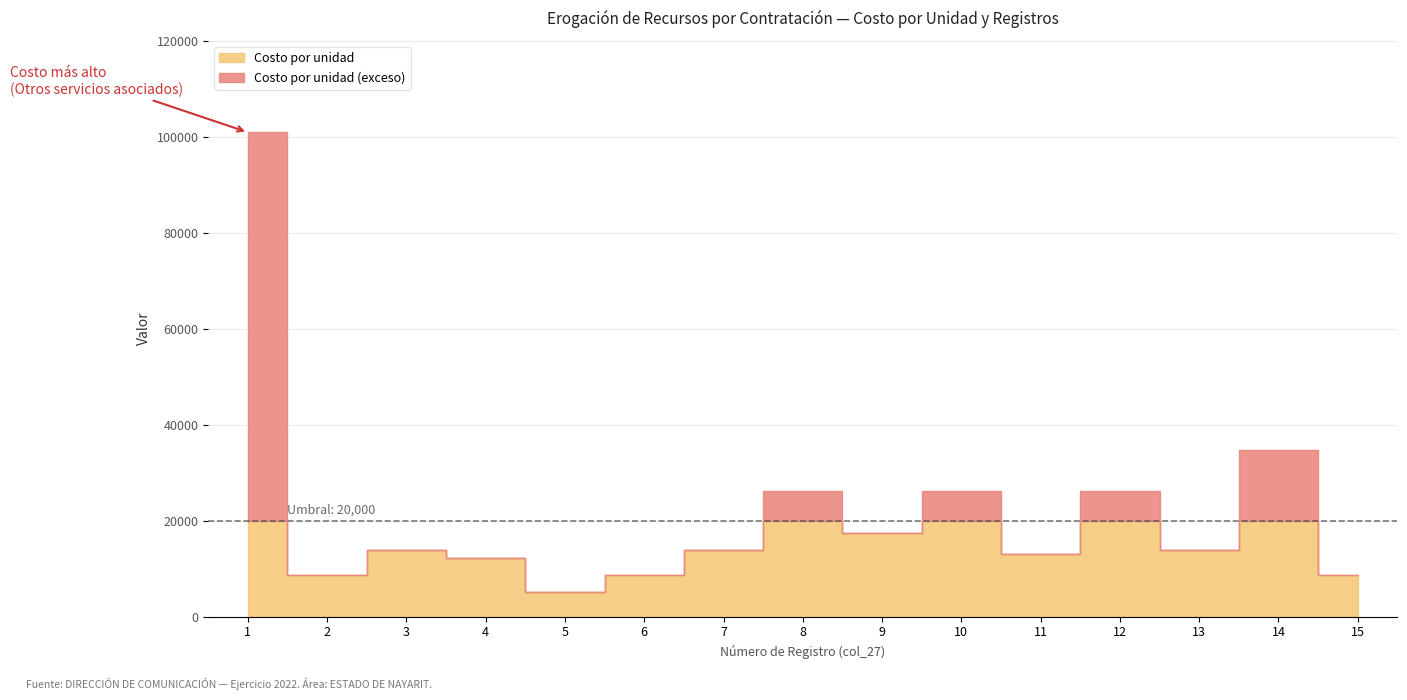

How many data points in Respecto a los proveedores are above 8?

7